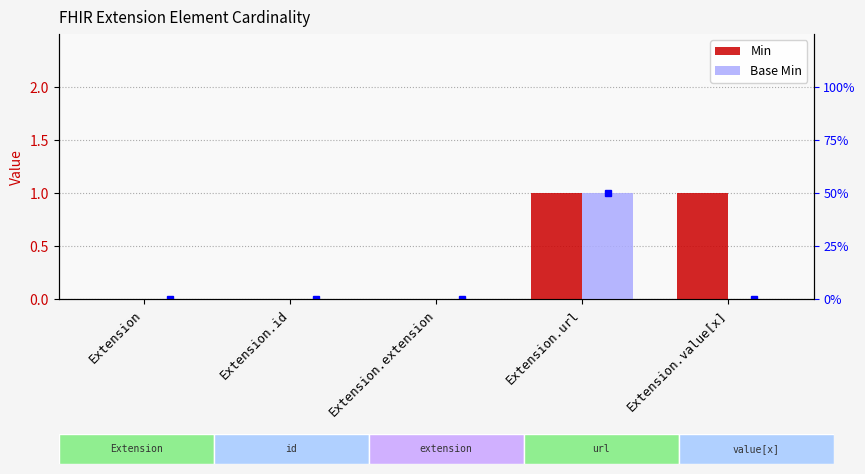

At how many categories does at least one series exceed 0?

2